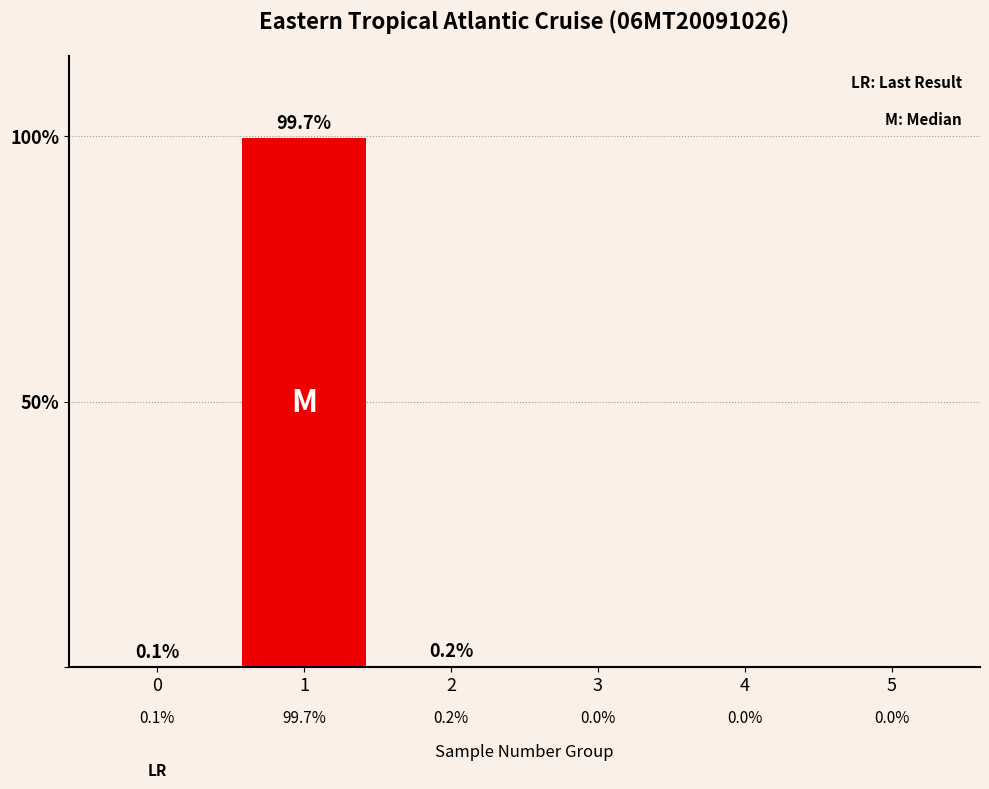

Reading left to right, transcribe all the data shown in this chart.

0=0.1	1=99.7	2=0.2	3=0.0	4=0.0	5=0.0